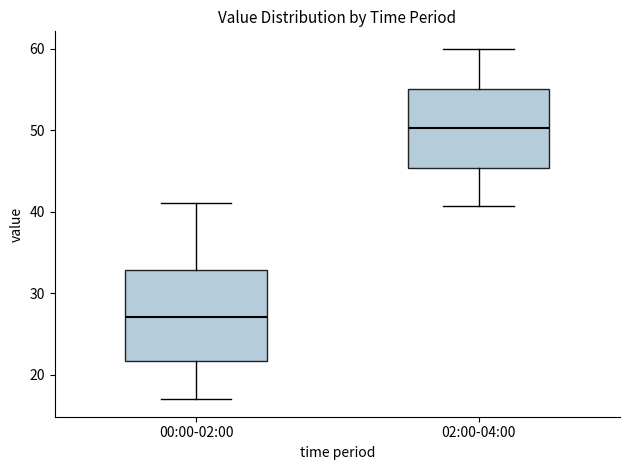

Reading left to right, transcribe this box plot: for each box, give where its median line is, the range the box spans, and where its two whiskers end, as read against the y-axis. The values are not printed on the chart, so give them approximately, as read against the axis.

00:00-02:00: median 27, box 22 to 33, whiskers 17 to 41
02:00-04:00: median 50, box 45 to 55, whiskers 41 to 60